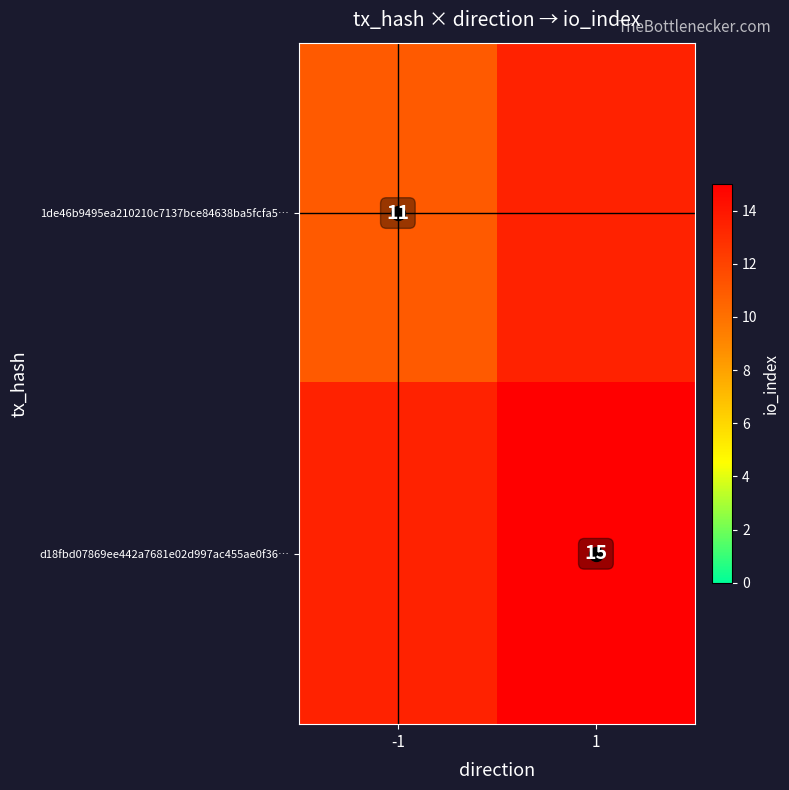

List the series in order of their overall mean, lowest first.

1de46b9495ea210210c7137bce84638ba5fcfa5…, d18fbd07869ee442a7681e02d997ac455ae0f36…